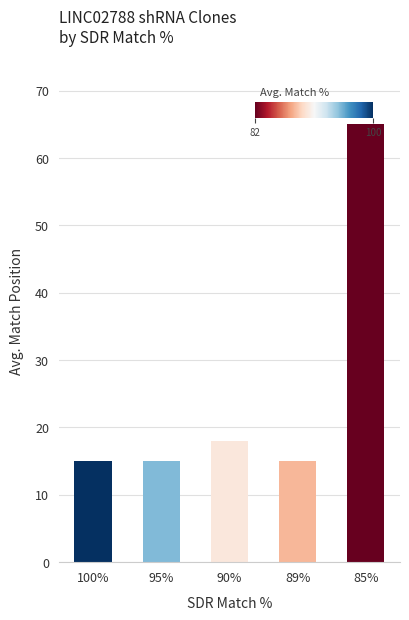

What is the sum of all values?

128